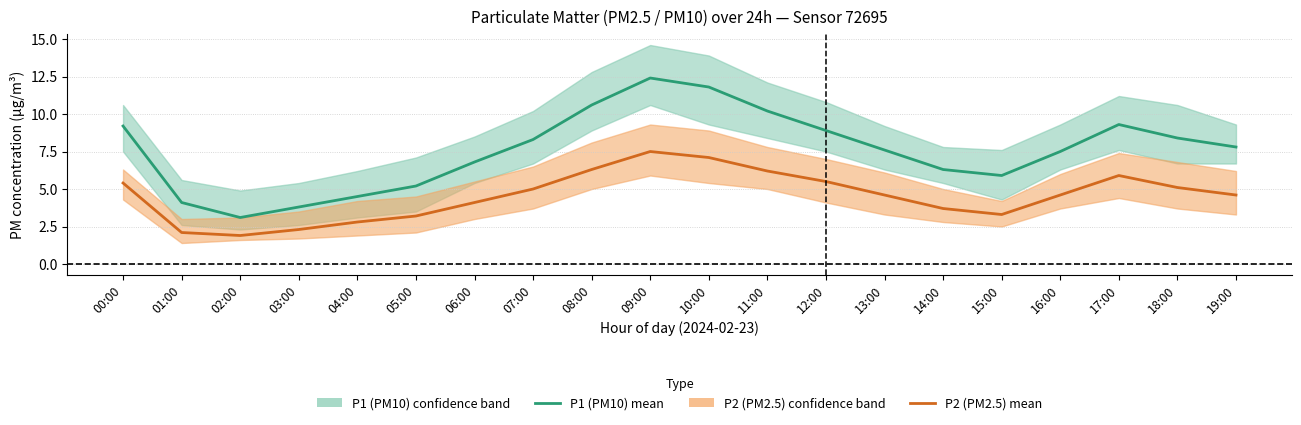

How many lines are shown in the chart?

2